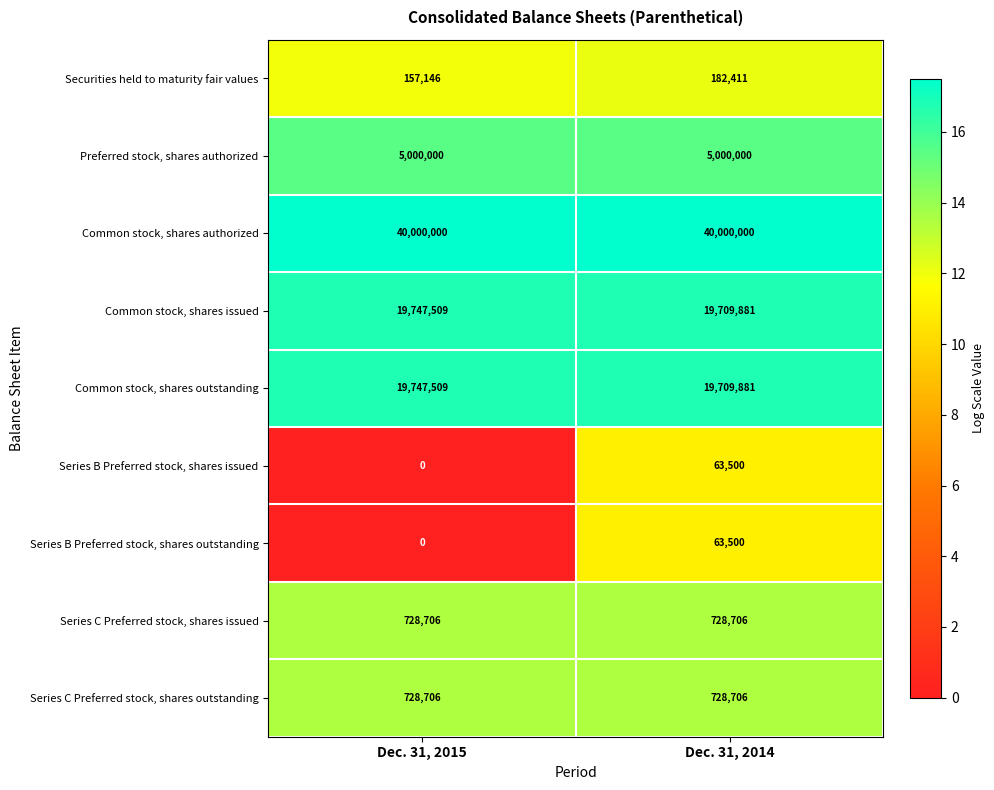

What is the difference between the Common stock, shares issued values at Dec. 31, 2014 and Dec. 31, 2015?

37628